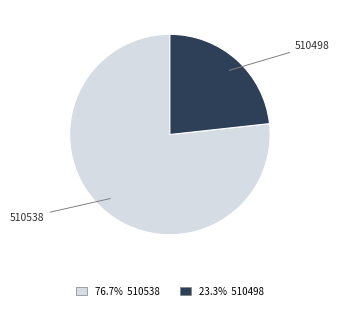

Between 510498 and 510538, which is larger?

510538